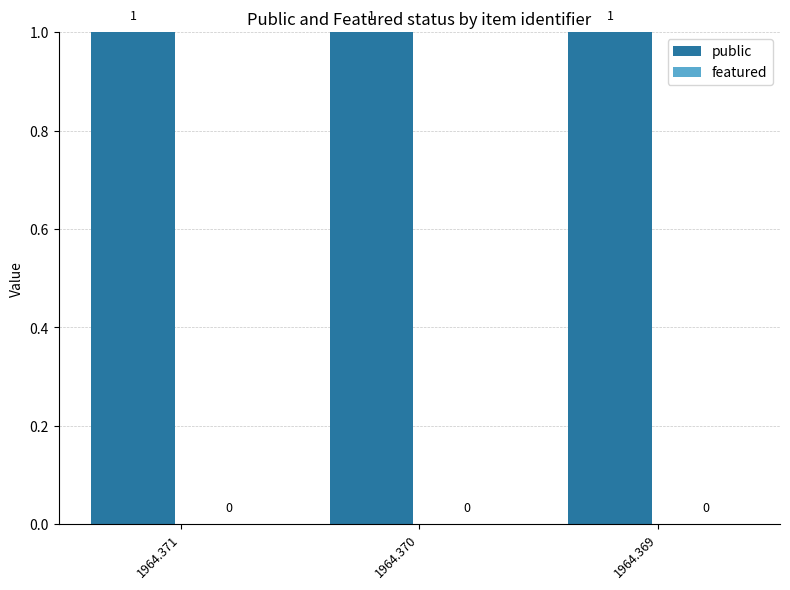

Rank the series at 1964.370 from highest to lowest value.

public, featured